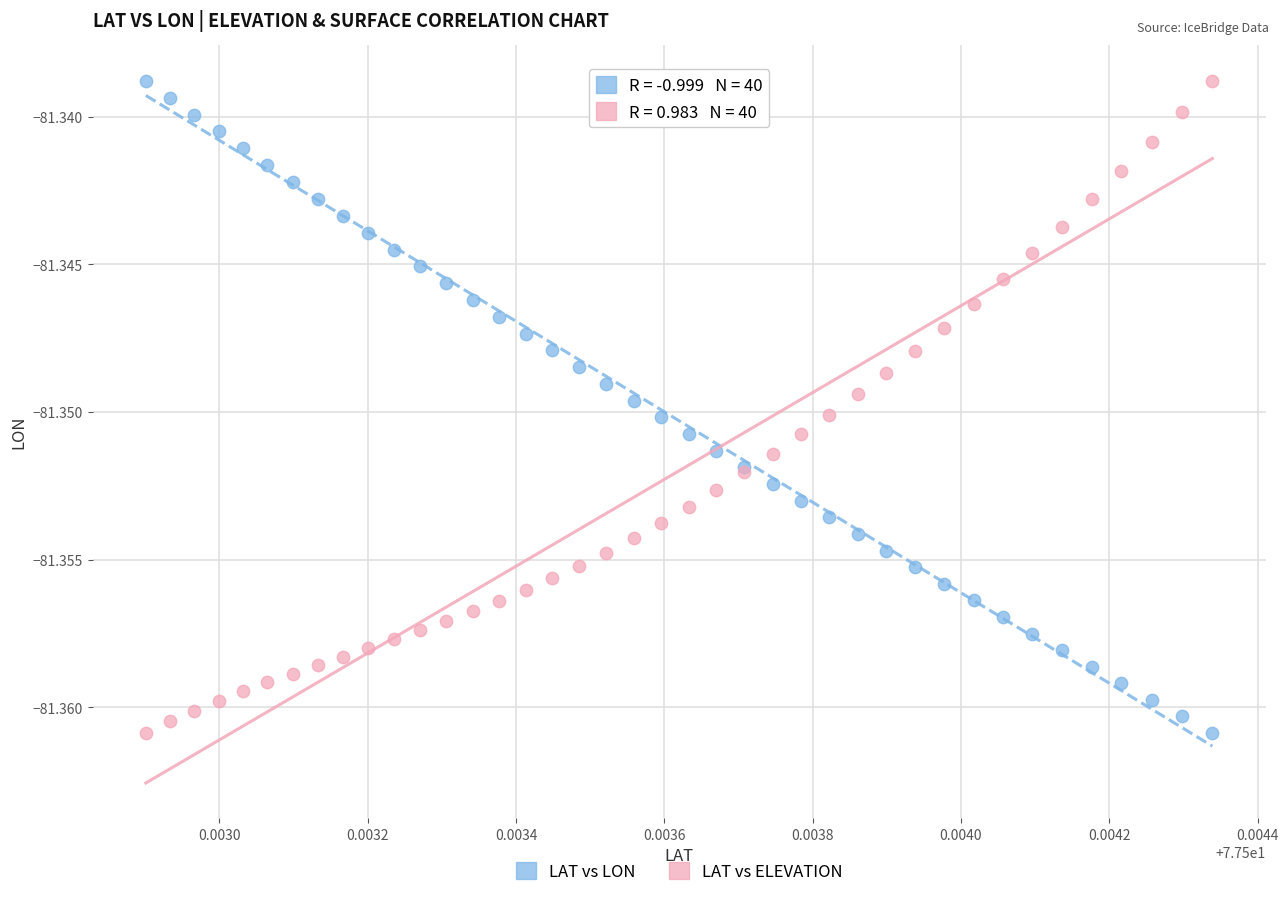

What are all the series names shown in the legend?

LAT vs LON, LAT vs ELEVATION